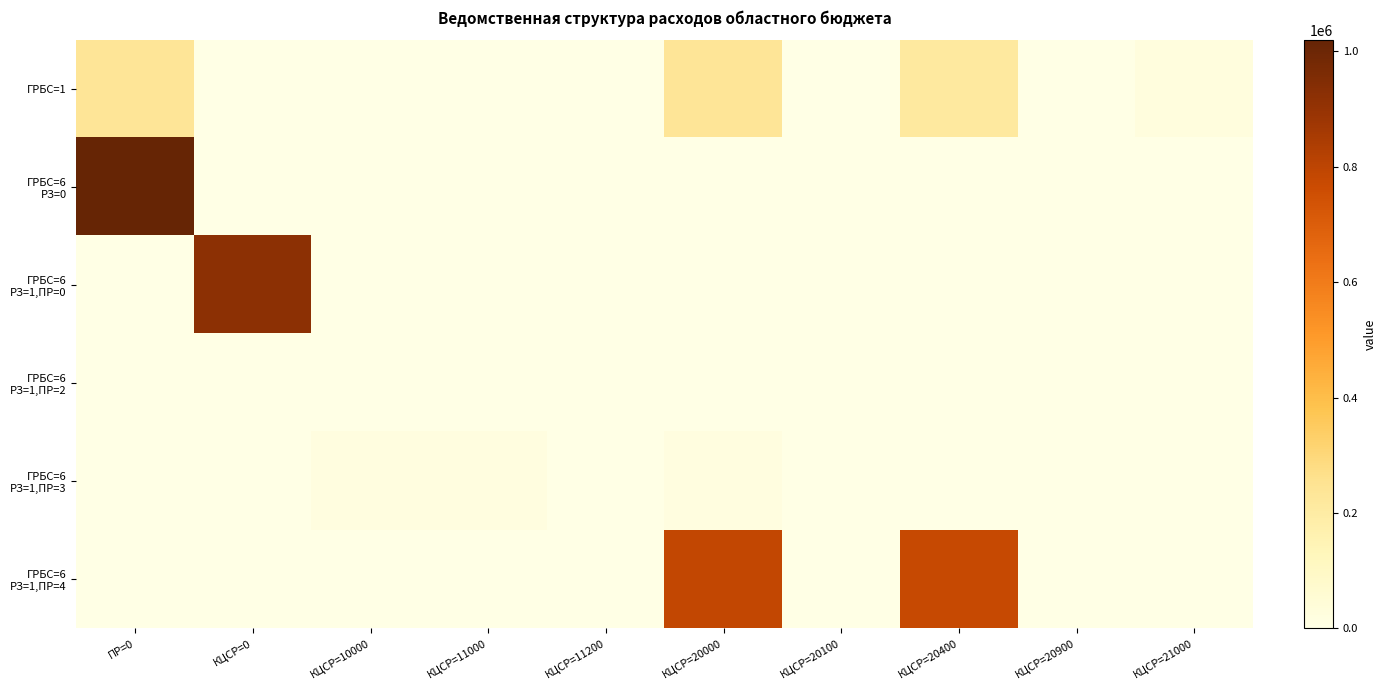

At how many categories does at least one series exceed 783656?

3